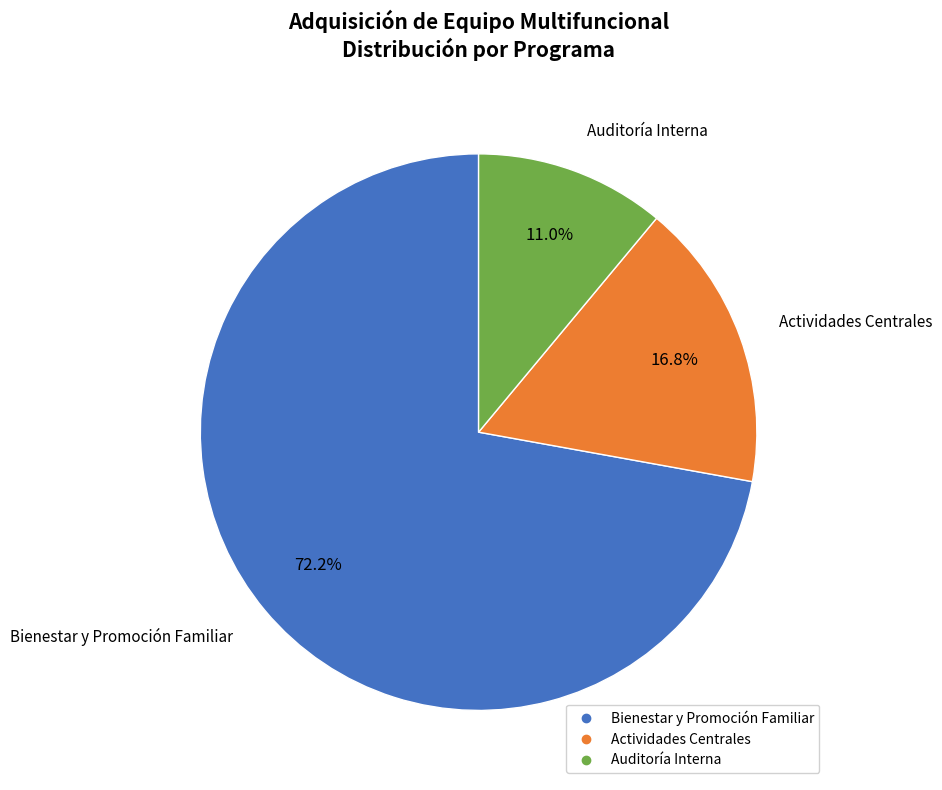

Does Bienestar y Promoción Familiar account for over 50% of the chart?

Yes